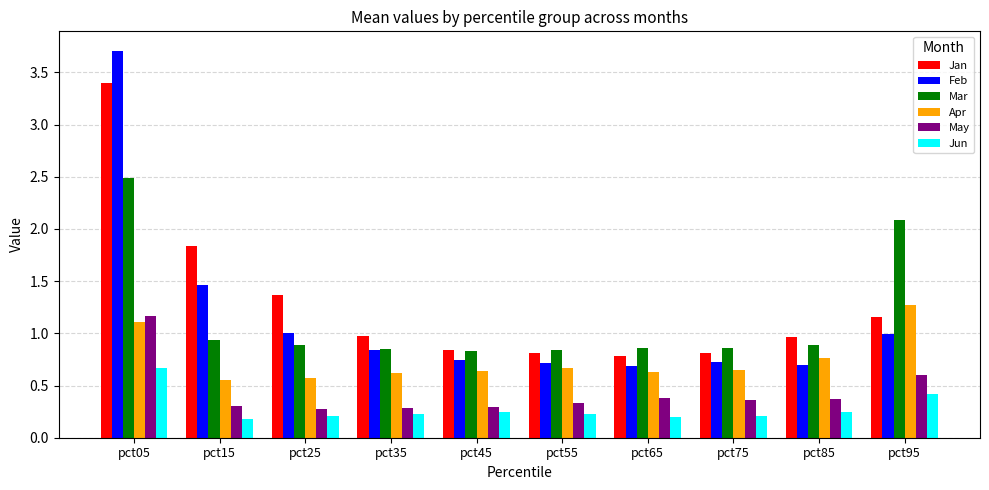

How many categories are shown in the chart?

10